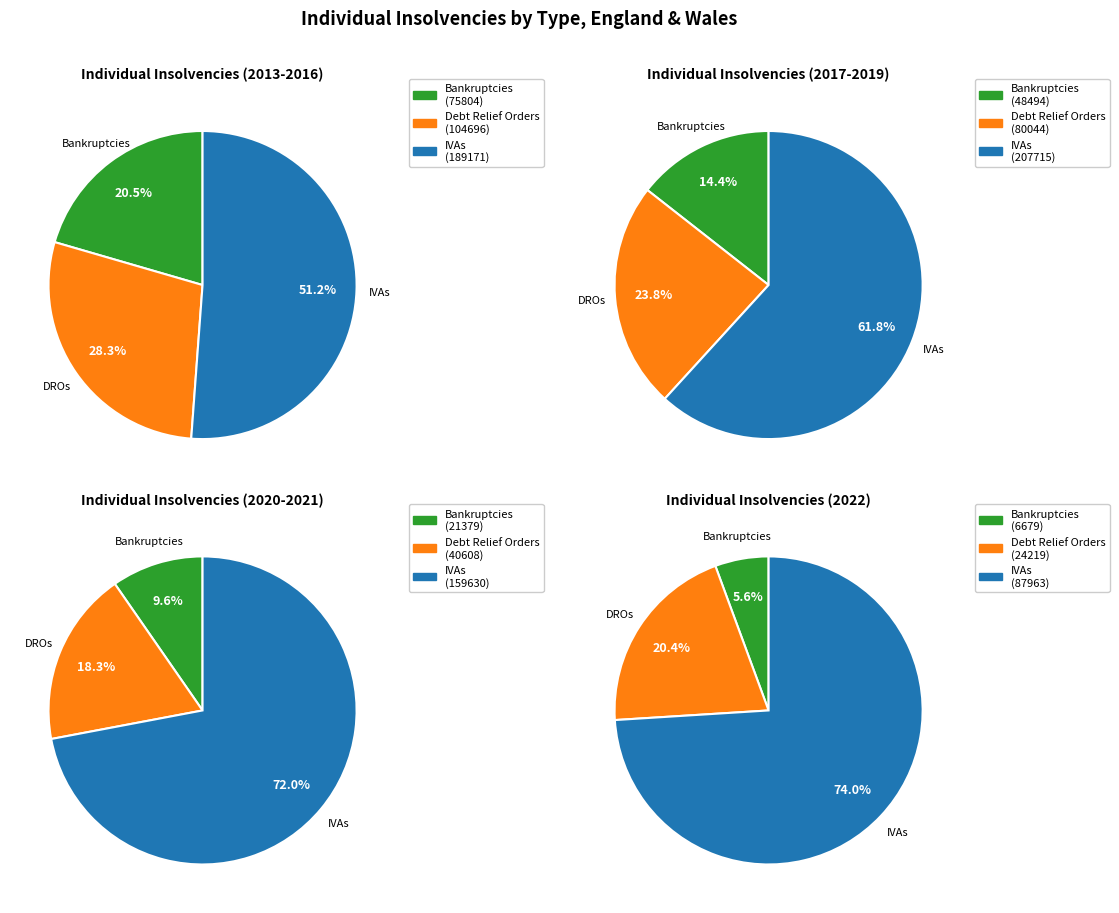

Does 2018 represent more than half of the total?

No